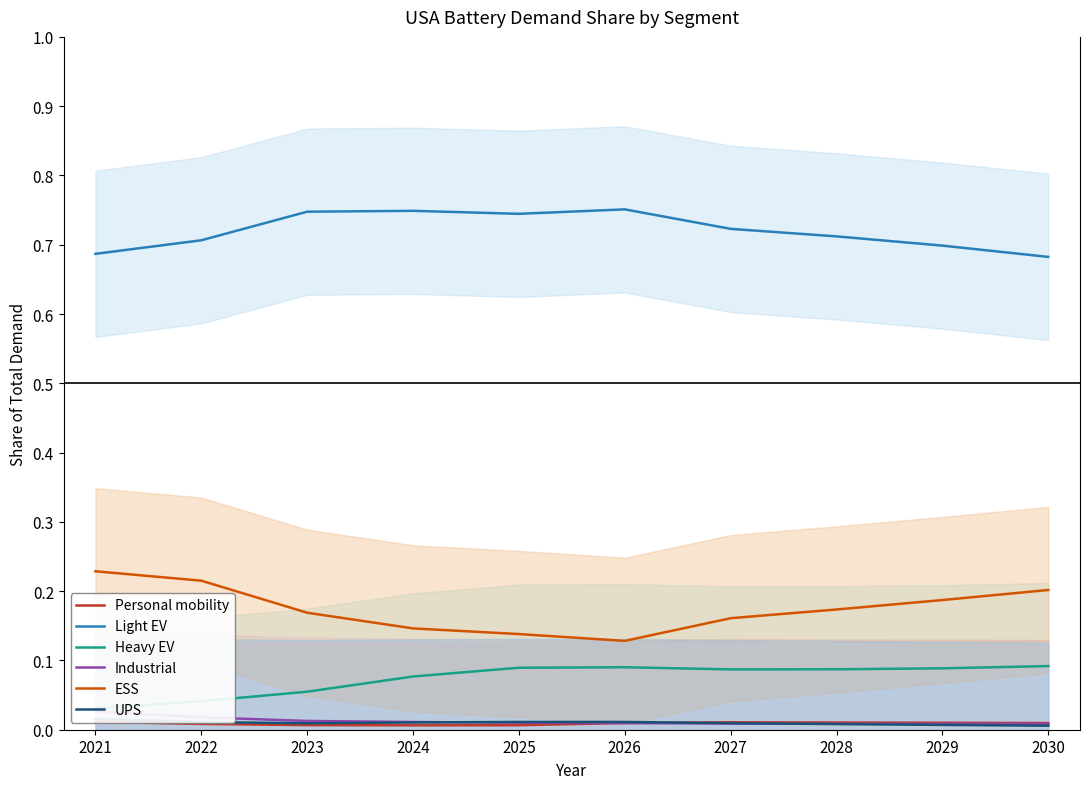

Which has a higher value, 2030 or 2024?

2030